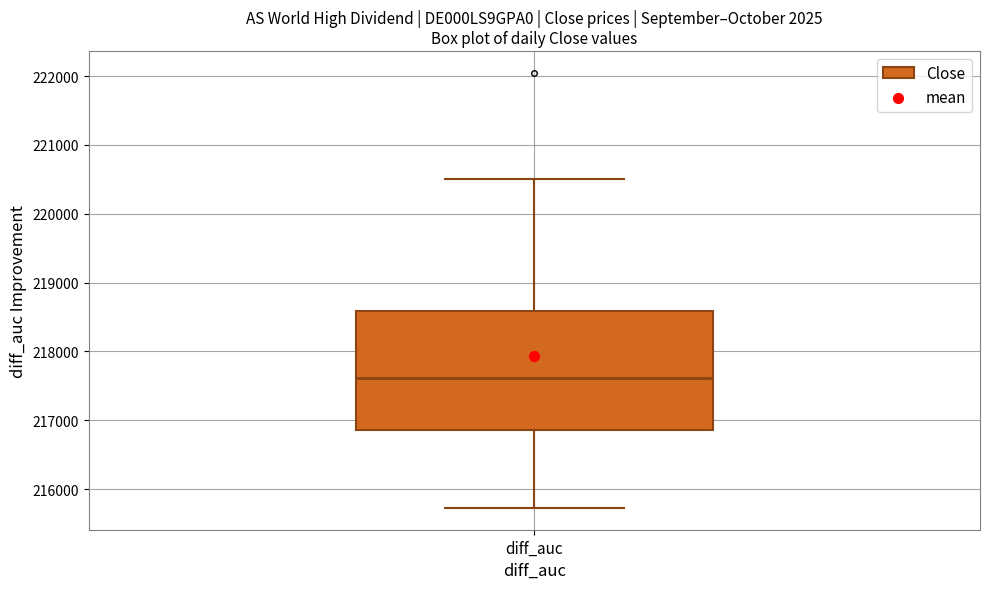

Where does the upper whisker of the box for diff_auc end on the y-axis? The values are not printed on the chart, so give them approximately, as read against the axis.

220500